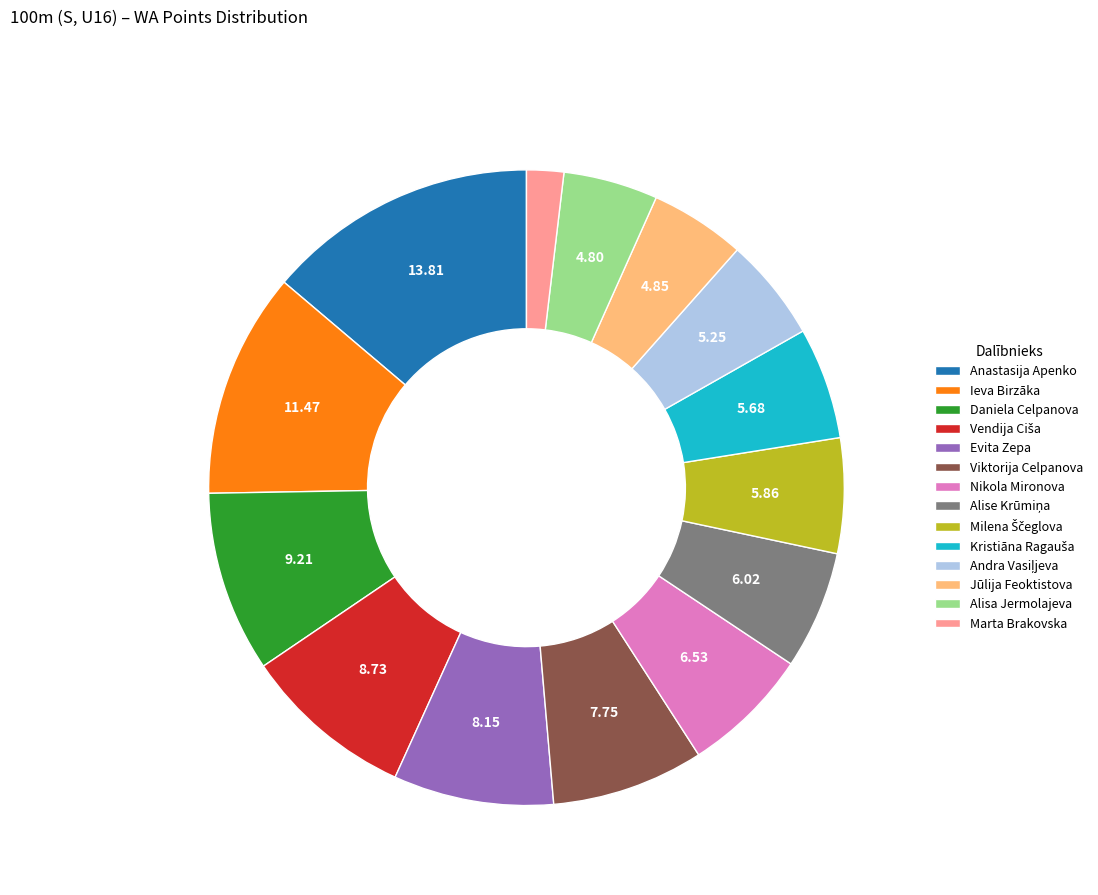

What is the smallest slice in the pie chart?

Marta Brakovska